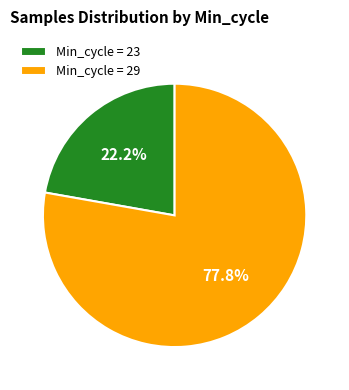

Rank the categories by value from highest to lowest.

Min_cycle = 29, Min_cycle = 23